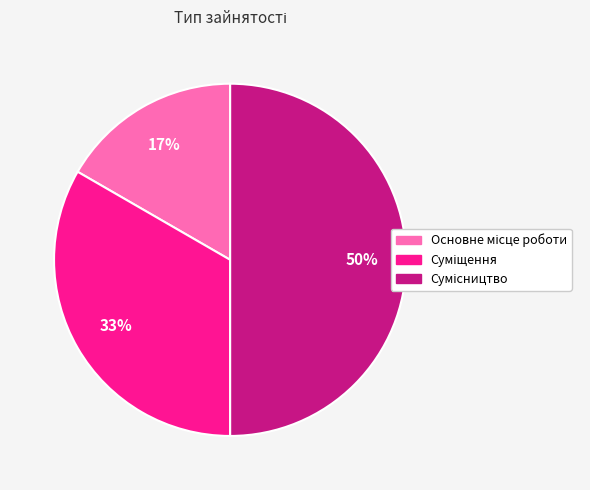

Count the number of slices in the pie.

3